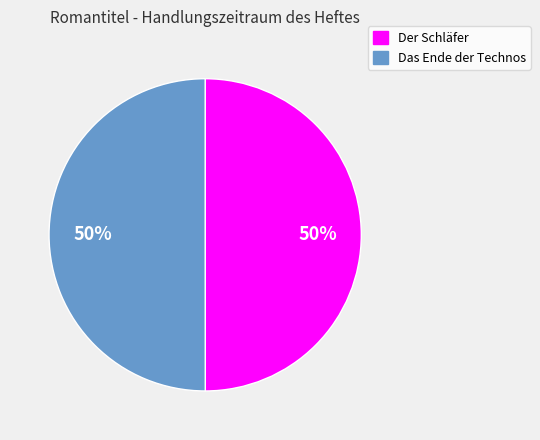

What is the ratio of the value at Das Ende der Technos to the value at Der Schläfer?

1.0